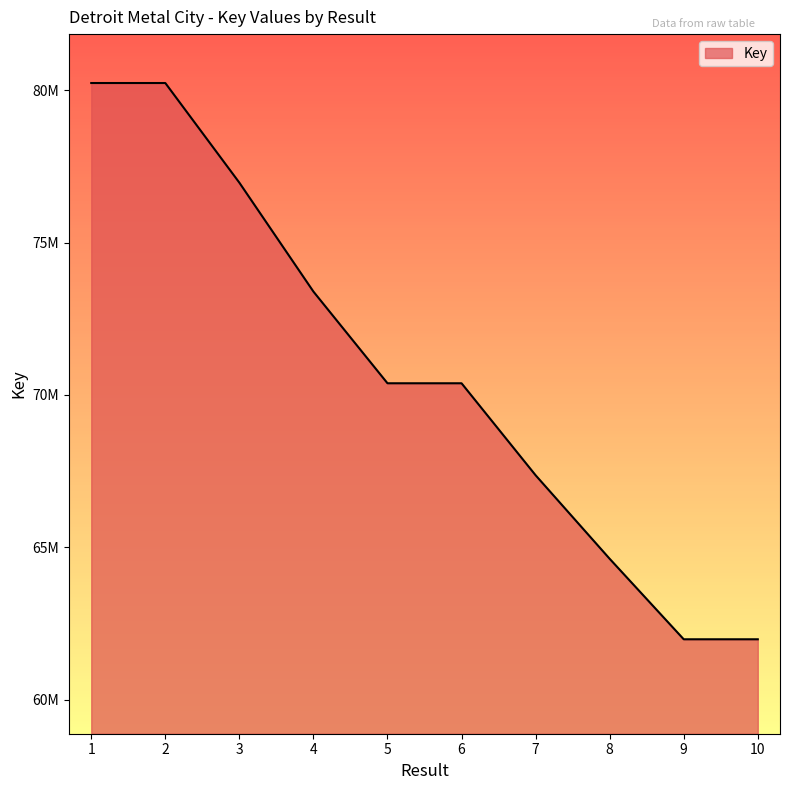

Does the chart have visible grid lines?

No